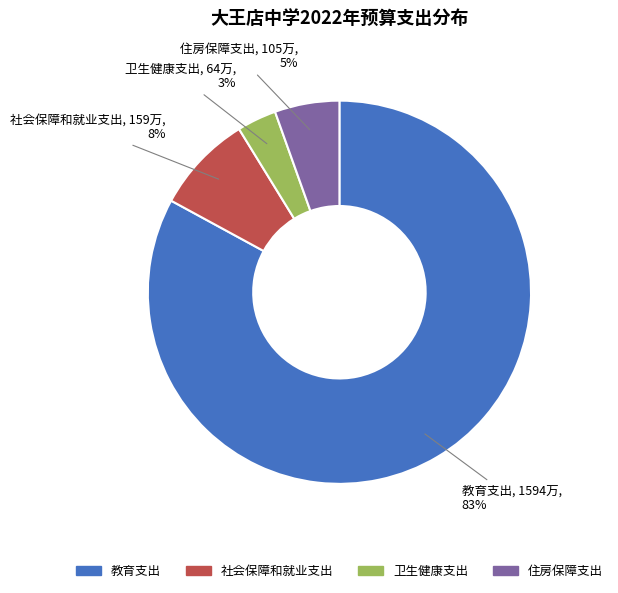

Which slice represents more than half of the pie?

教育支出